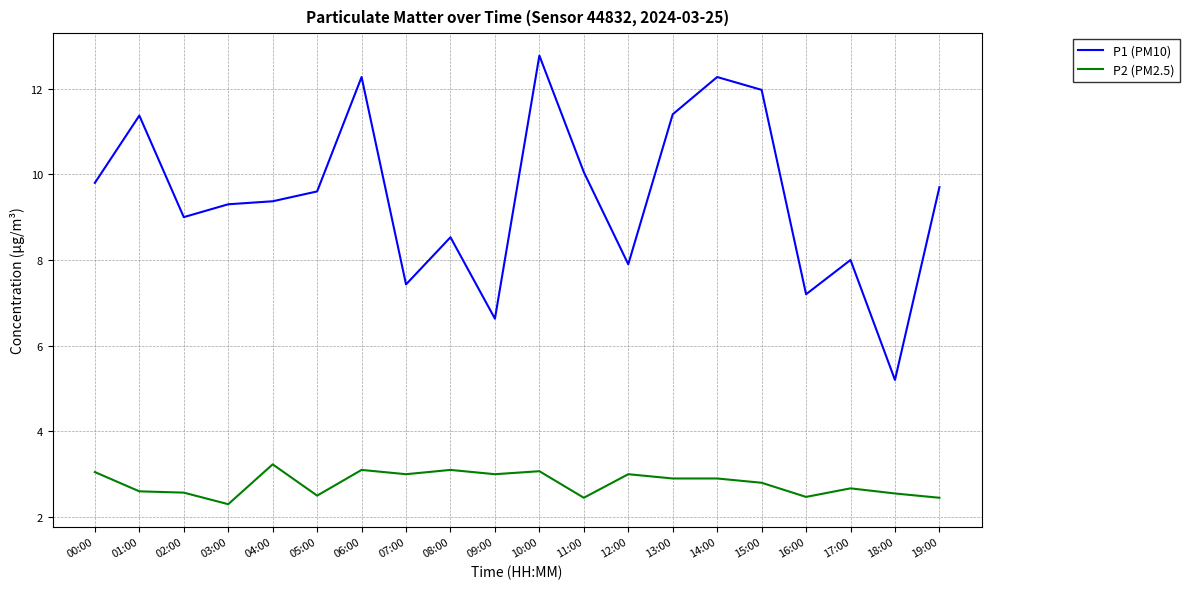

What is the difference between the maximum and second lowest values in the P1 (PM10) series?

6.1